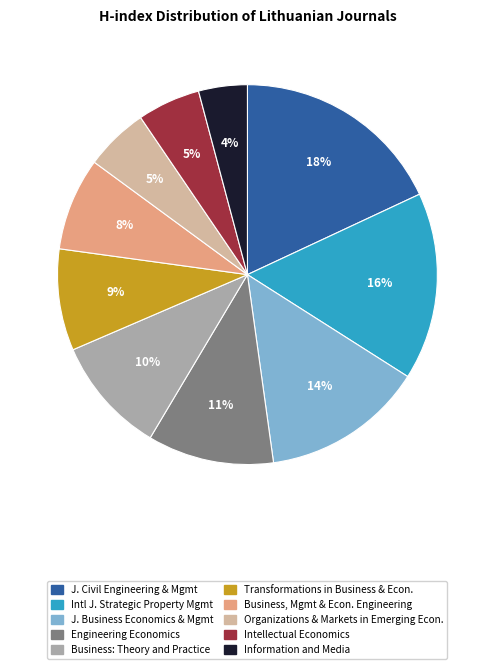

What percentage is the Engineering Economics slice, to the nearest percent?

11%